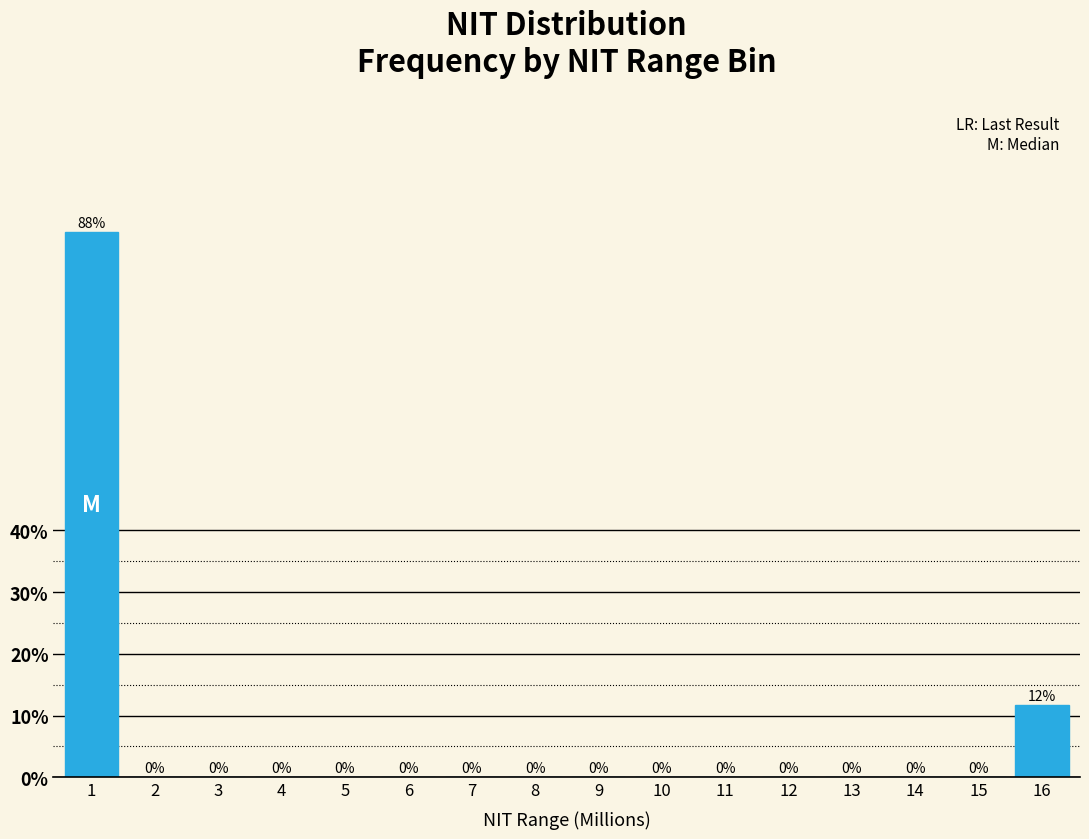

Between 3 and 16, which is larger?

16